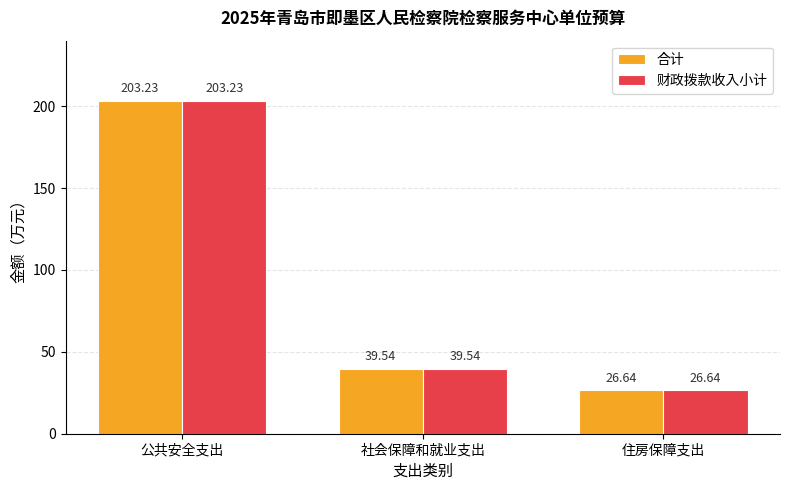

Reading left to right, extract all data points from this chart.

合计: 203.2	39.5	26.6
财政拨款收入小计: 203.2	39.5	26.6